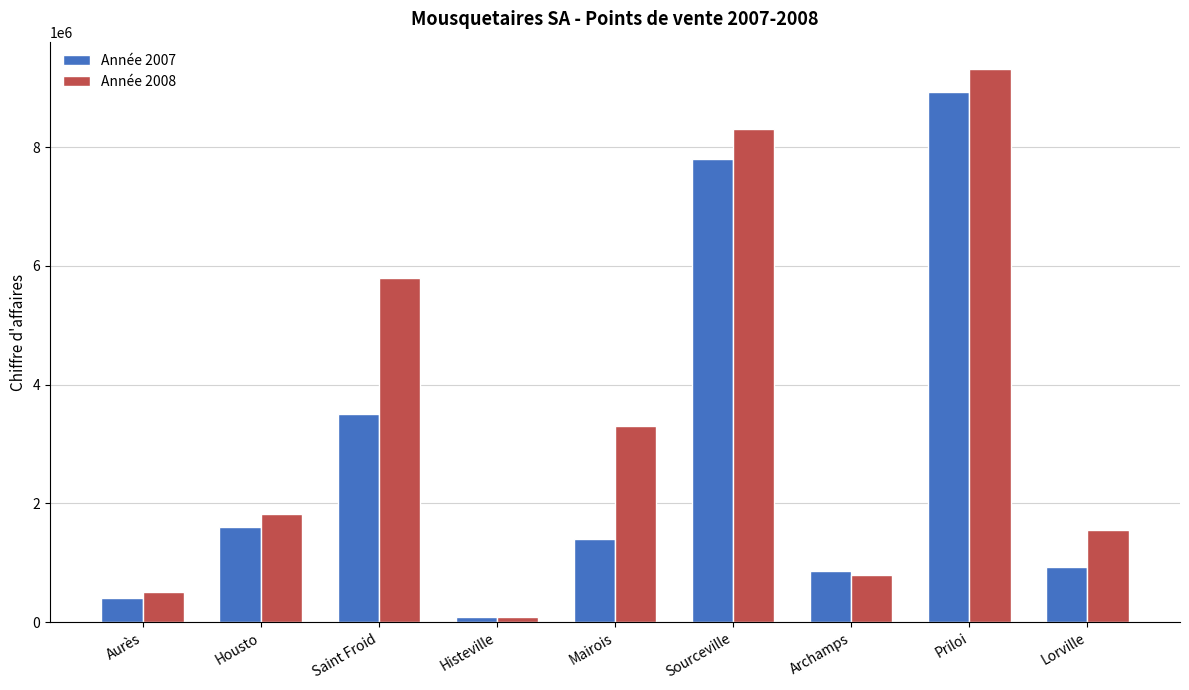

What is the sum of the Année 2007 values at Priloi and Sourceville?

16730000